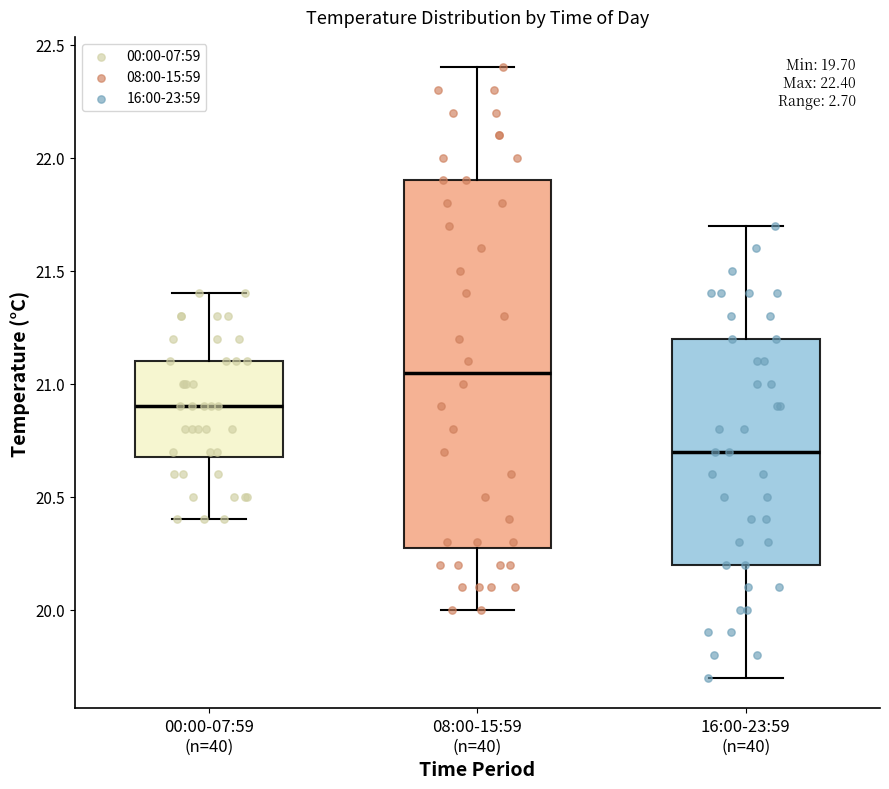

Comparing the boxes themselves (not the whiskers), which one is the tallest?

08:00-15:59 (n=40)